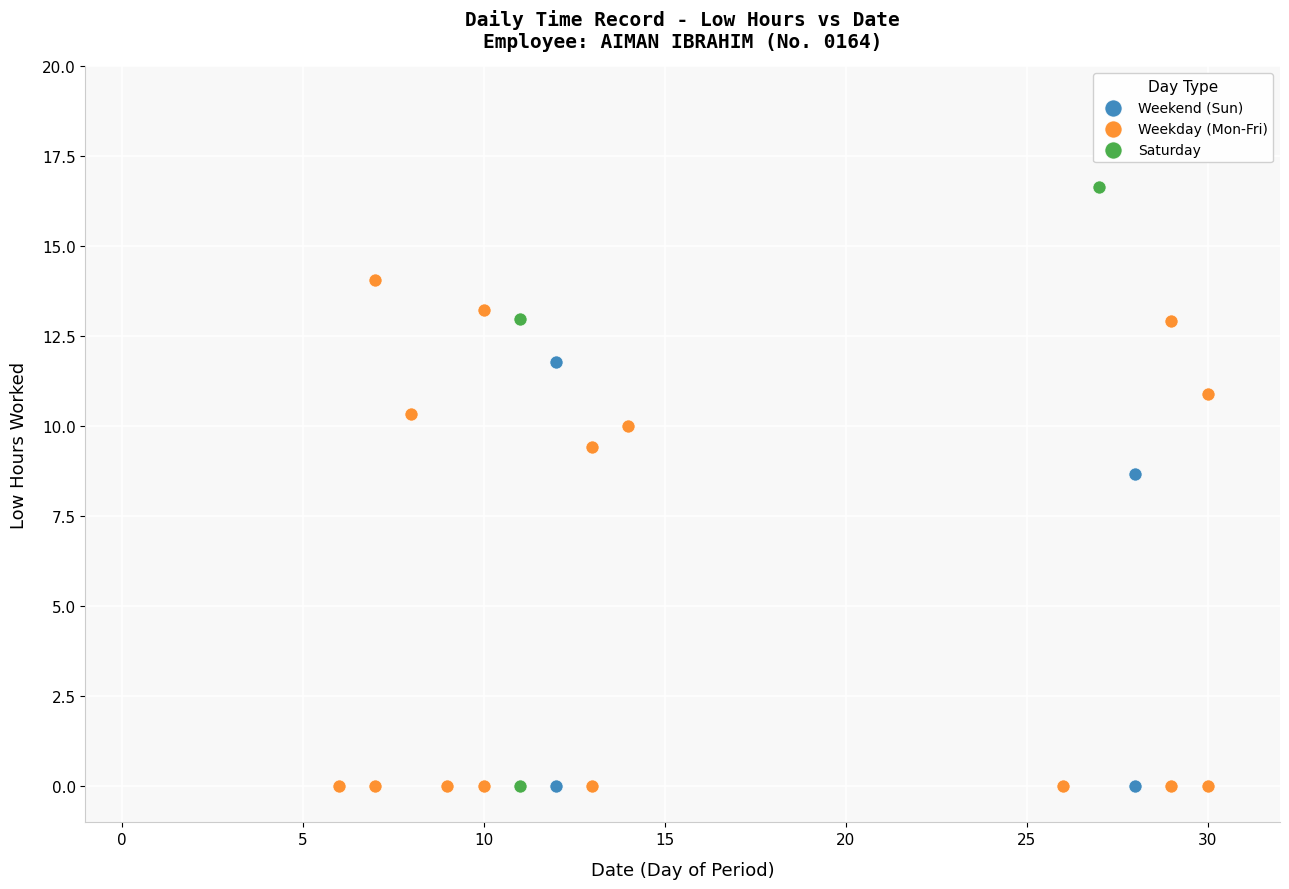

Which series contains the highest Y value?

Saturday